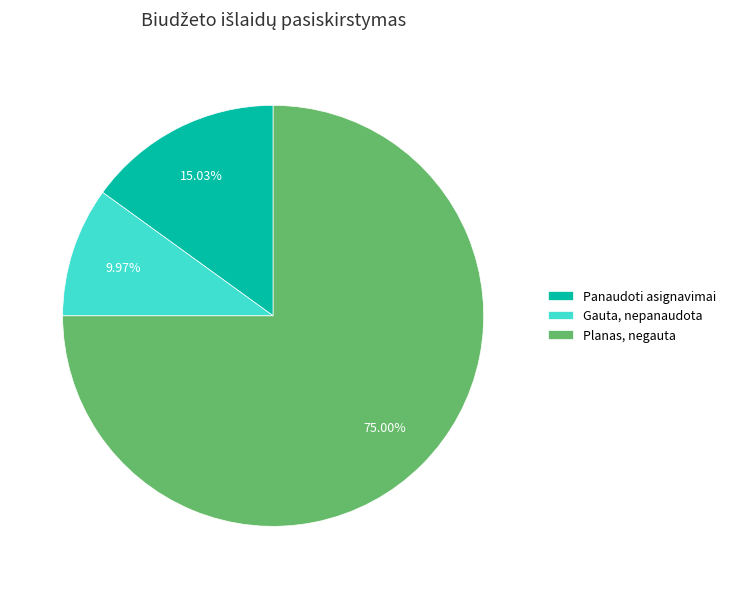

How many segments does this pie chart have?

3